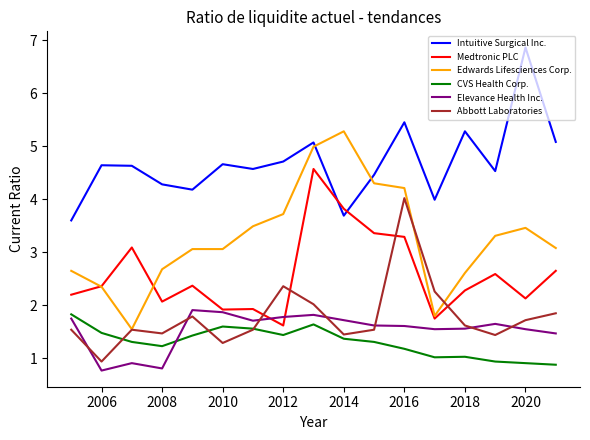

What is the minimum value for Abbott Laboratories?

0.9